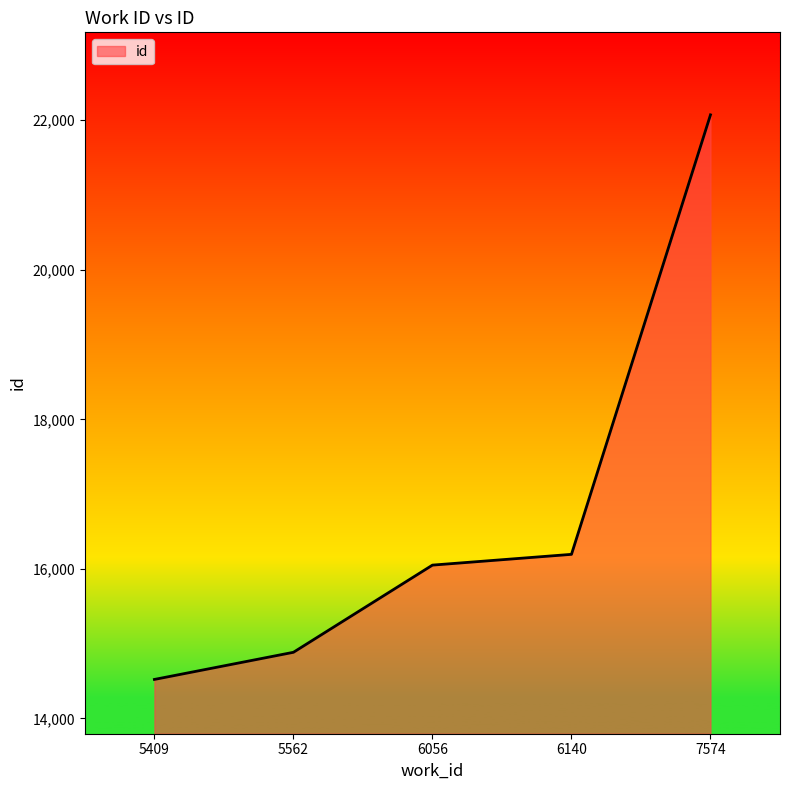

What value does the data have at 6056, to the nearest 10?

16050